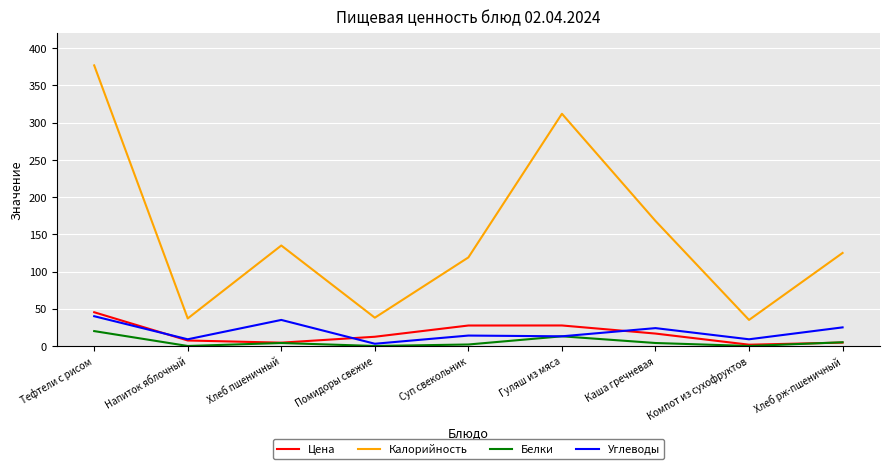

Which label corresponds to the largest value in the chart?

Тефтели с рисом